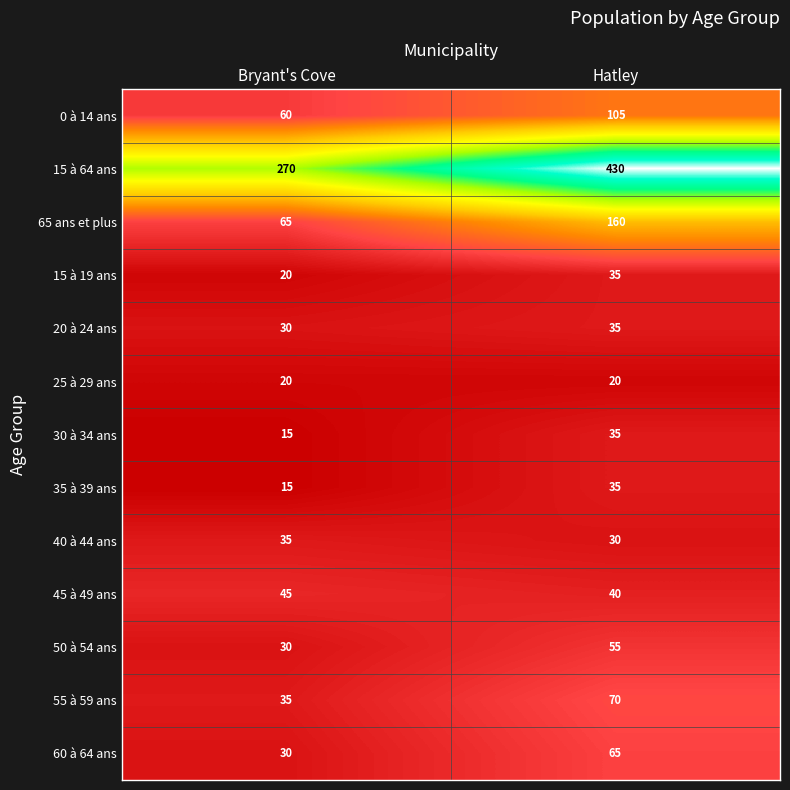

Is it true that 35 à 39 ans equals 20 at Bryant's Cove?

False